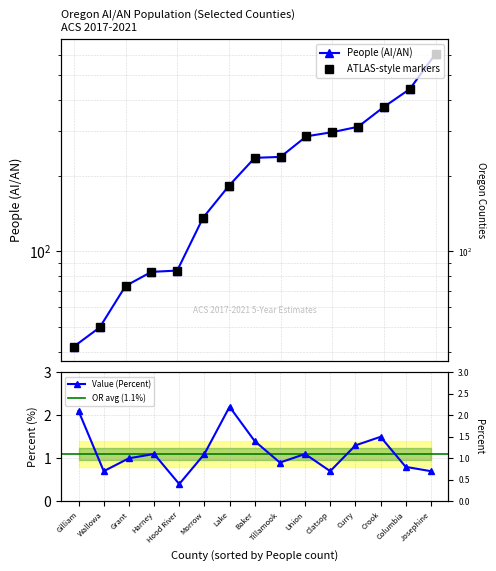

At which category is the sum across all series the highest?

Josephine